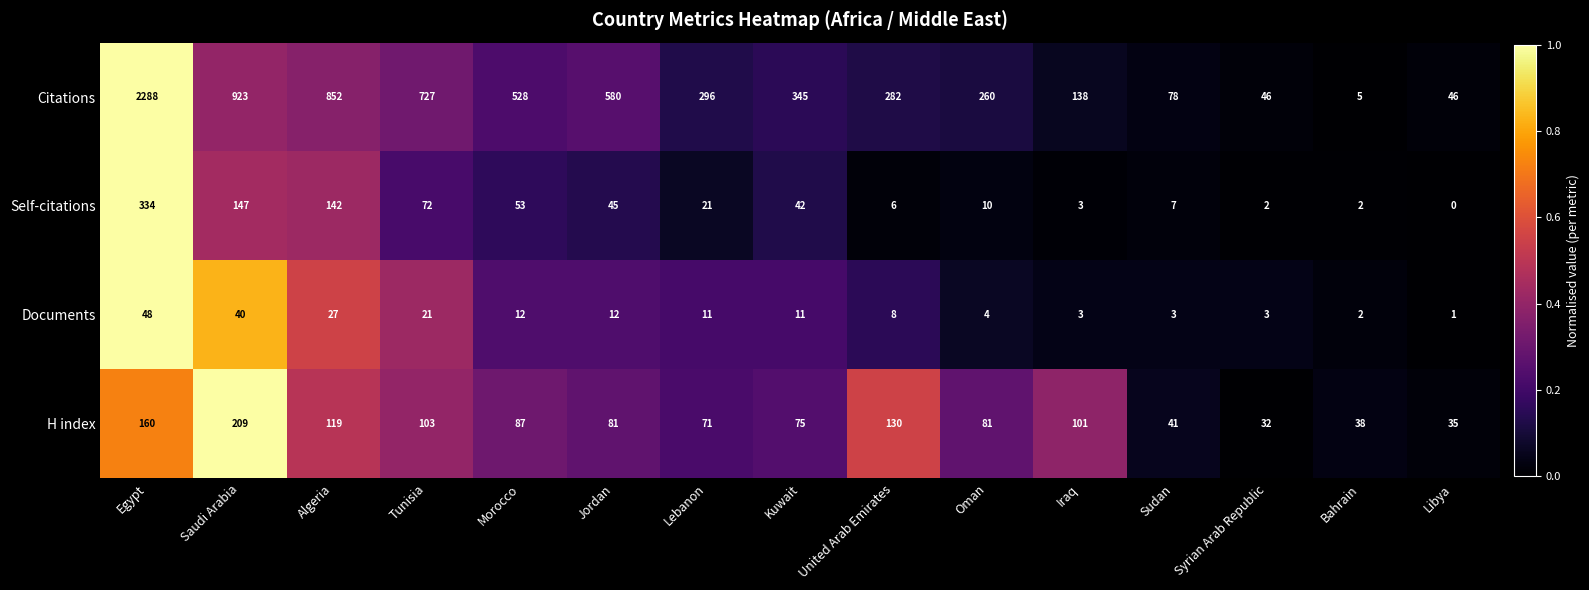

Is it true that H index equals 56 at Syrian Arab Republic?

False